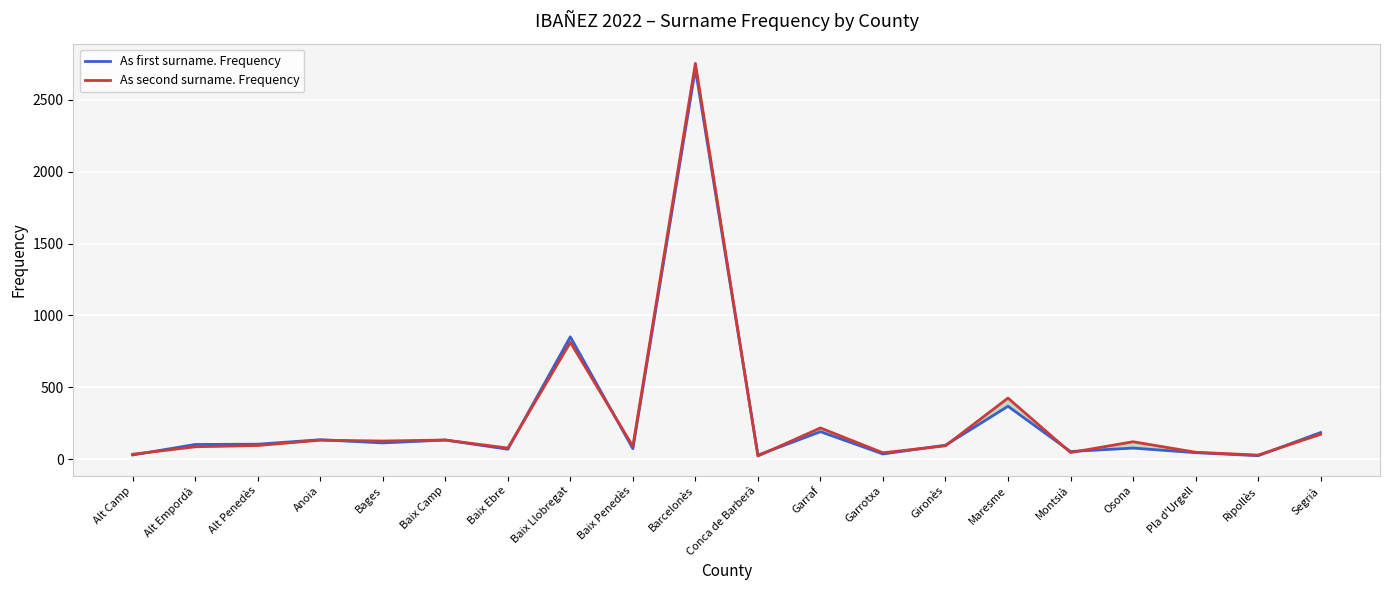

Reading right to left, transcribe all the data shown in this chart.

As first surname. Frequency: 185	24	45	77	53	368	97	36	191	28	2715	73	851	69	133	113	135	104	102	29
As second surname. Frequency: 173	28	48	121	46	425	93	44	217	22	2754	89	813	77	133	126	132	95	86	34